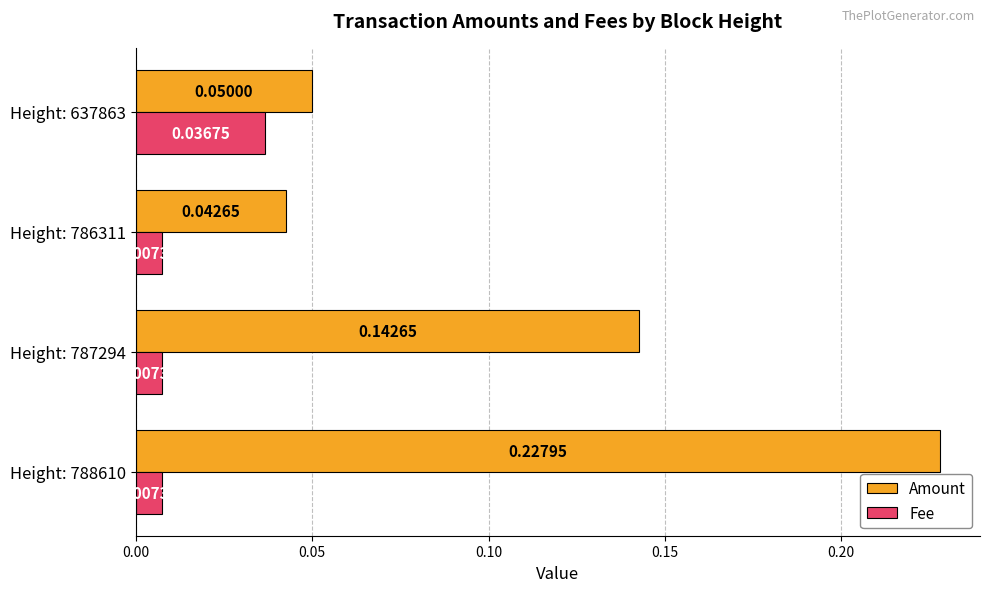

Is the value of Amount at Height: 786311 greater than the value of Fee at Height: 637863?

Yes